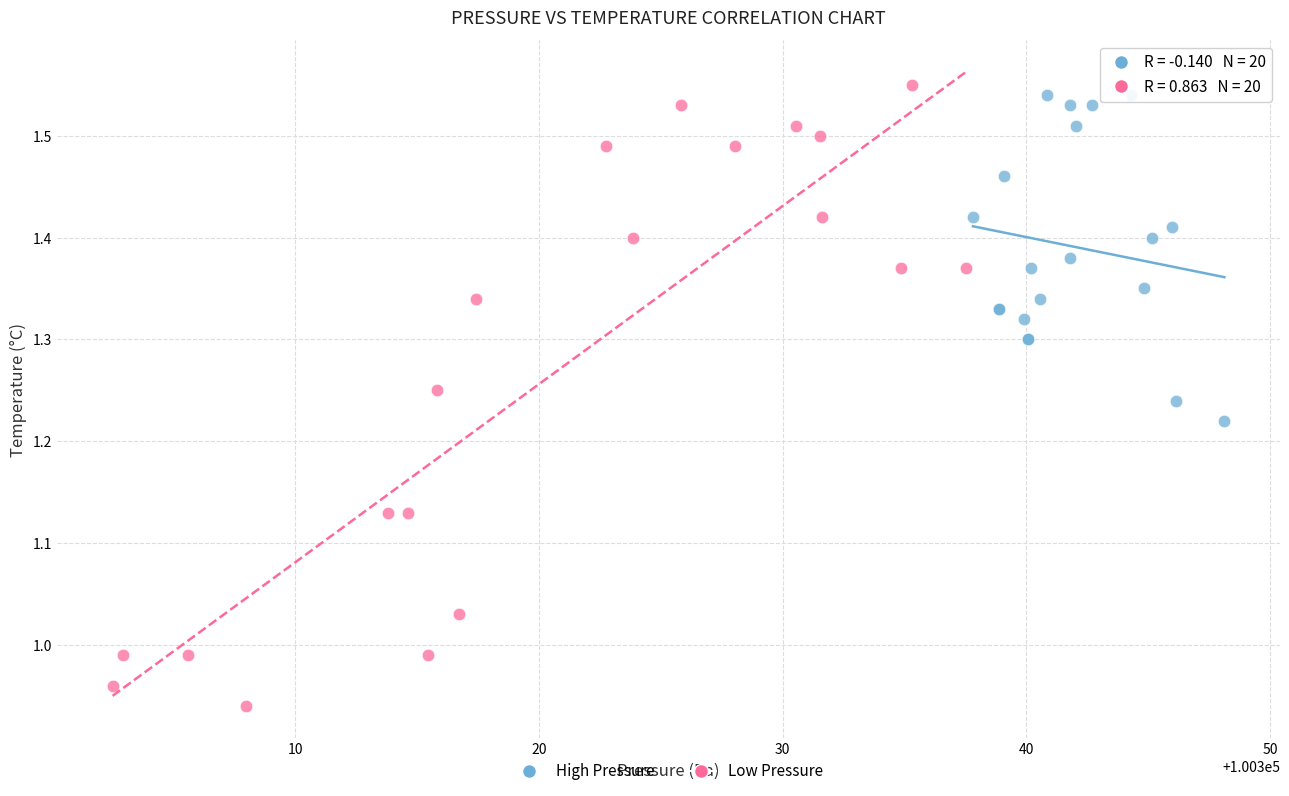

What are all the series names shown in the legend?

High Pressure, Low Pressure